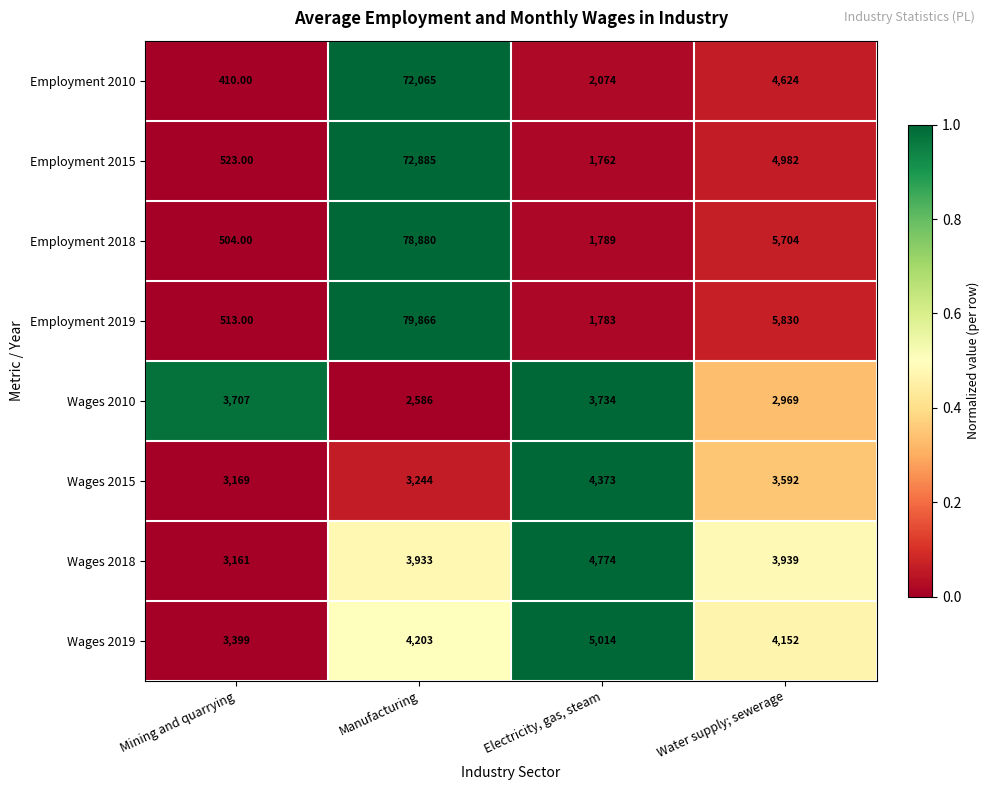

What is the difference between the maximum and second lowest values in the Employment 2010 series?

69991